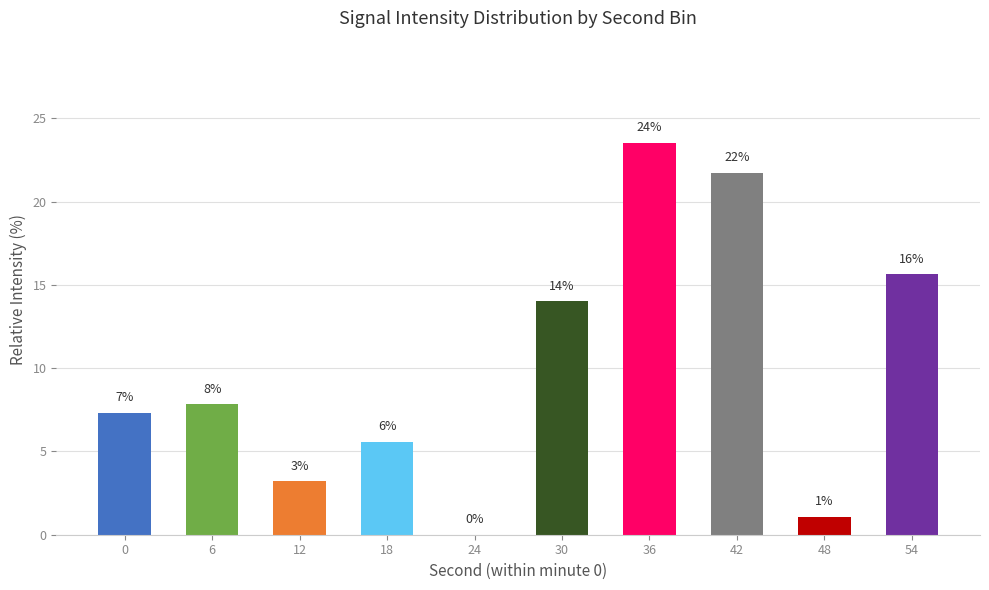

What is the change in value from 6 to 42?

+13.9